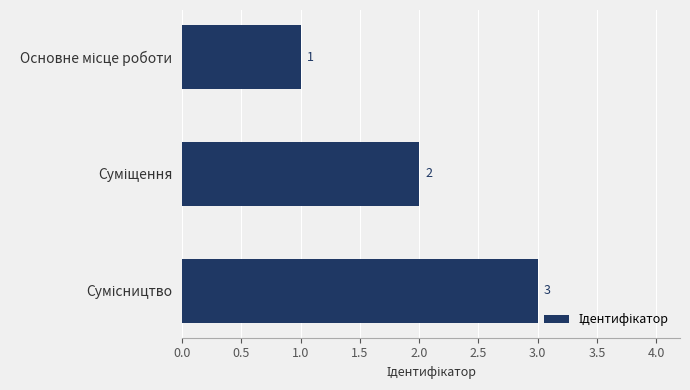

How many values are between 1 and 3?

3